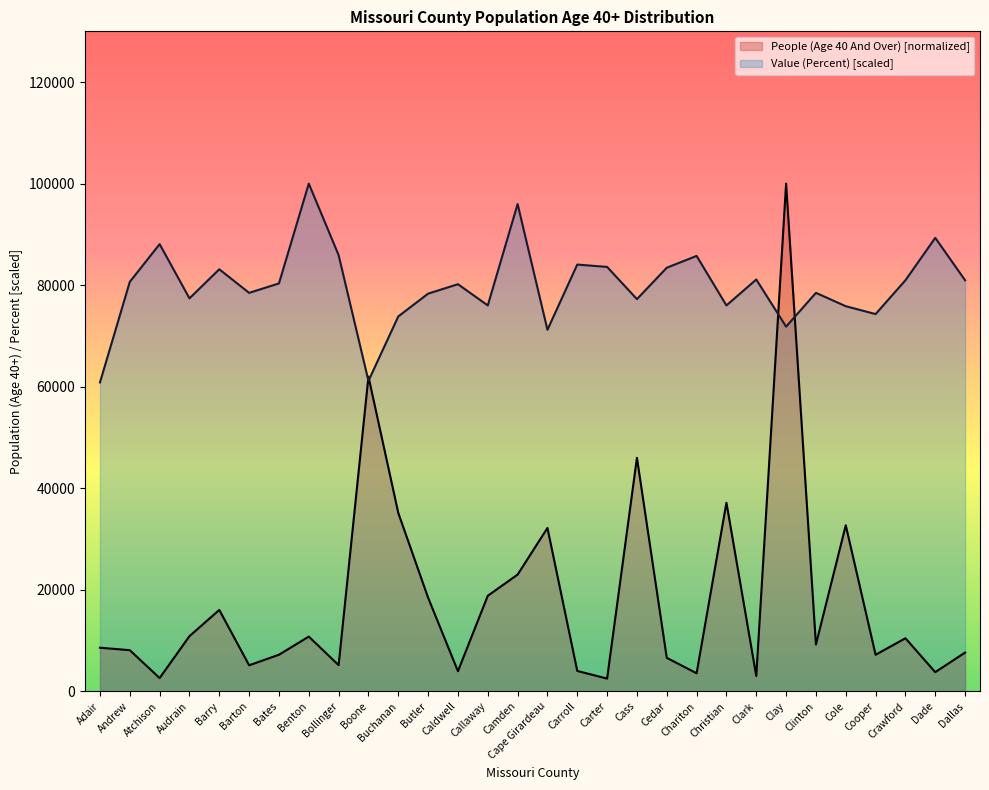

Where is Value (Percent) nearest to the value 80417?

Bates